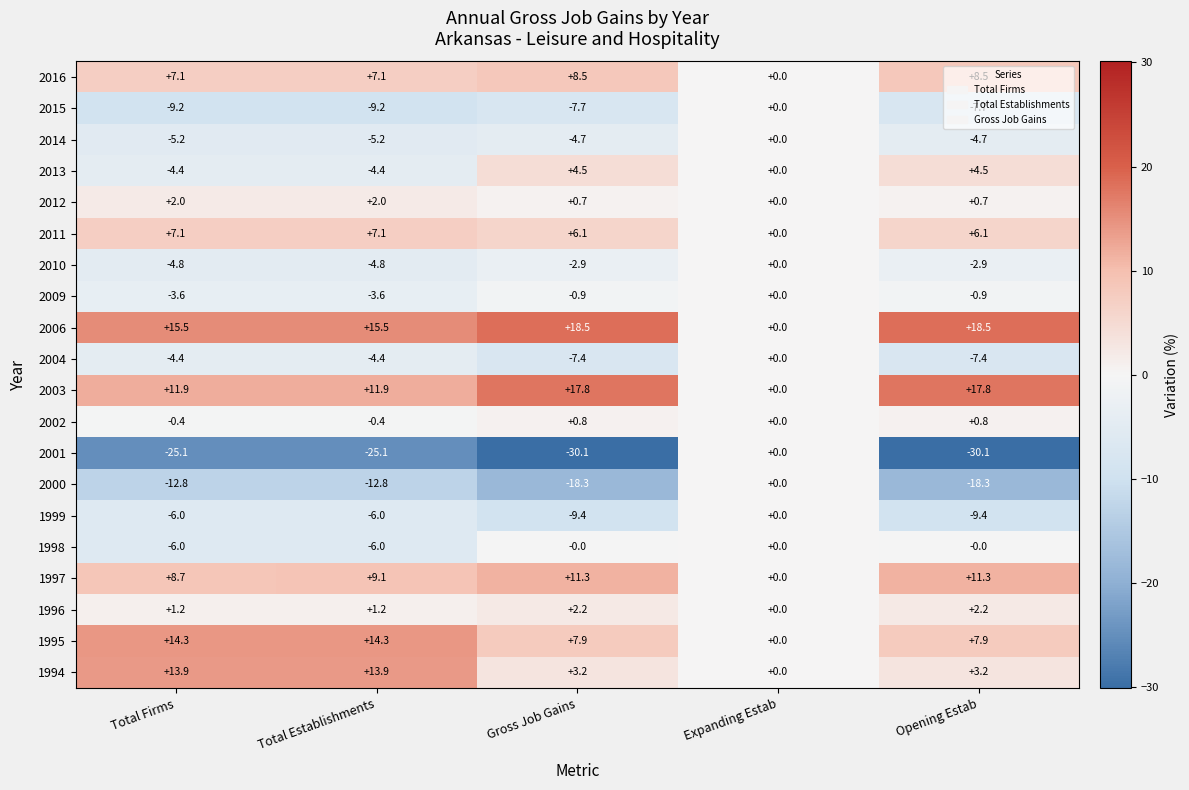

What is the sum of all 1998 values?

-12.0